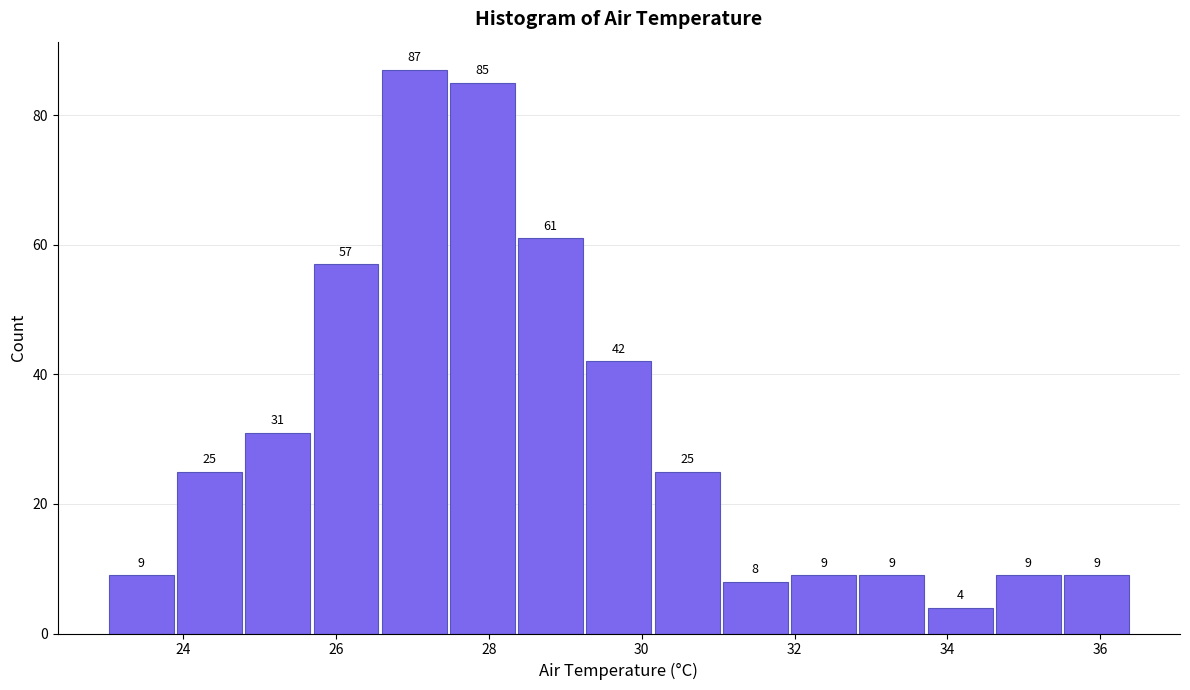

Which range on the x-axis has the tallest bar?

26.6 to 27.4